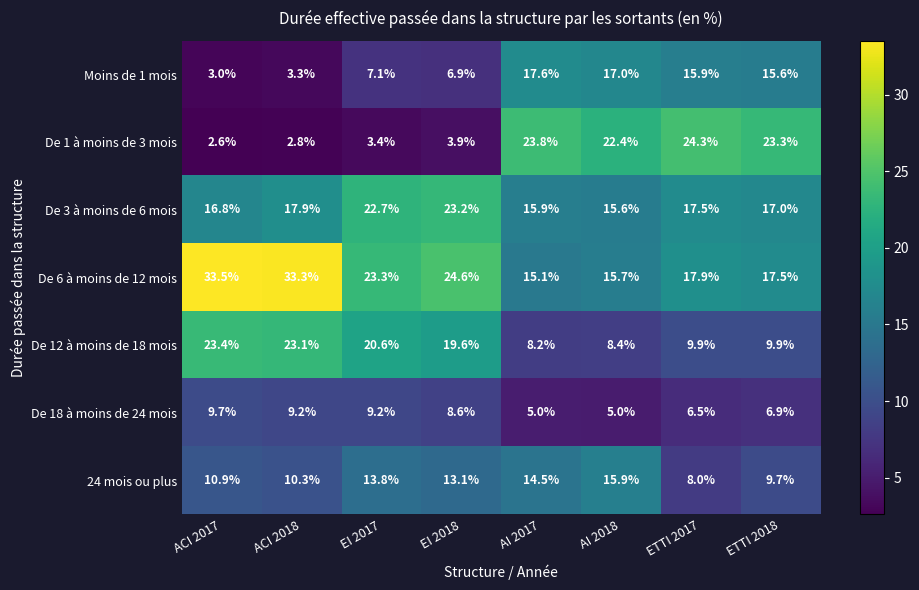

Where does the Moins de 1 mois series first go above 15?

AI 2017